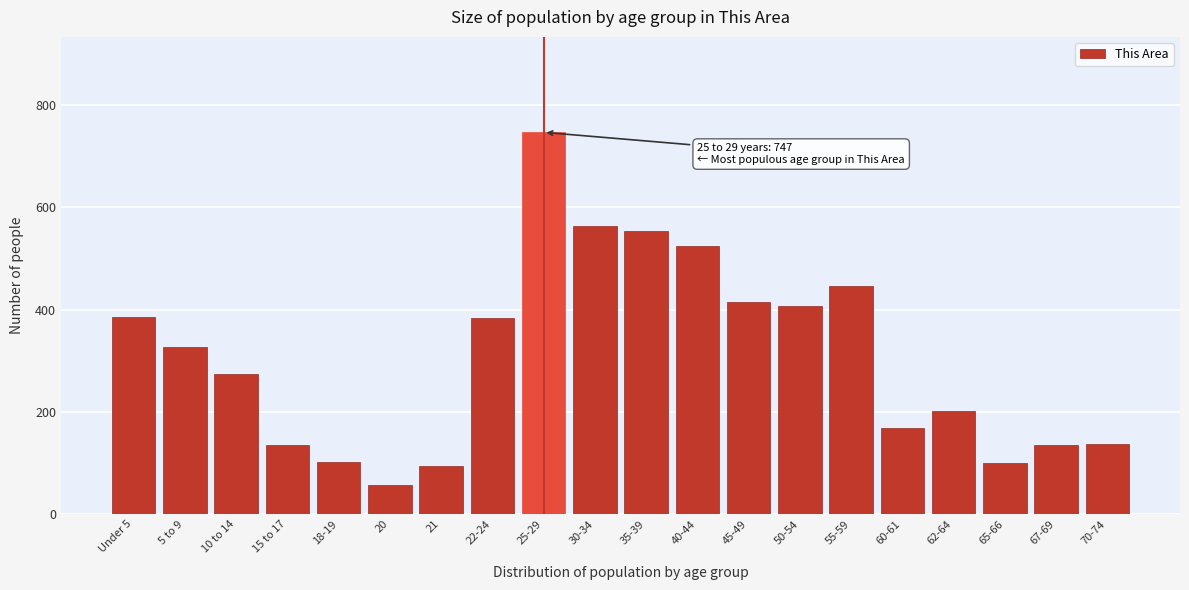

What value does the data have at 35-39?

554